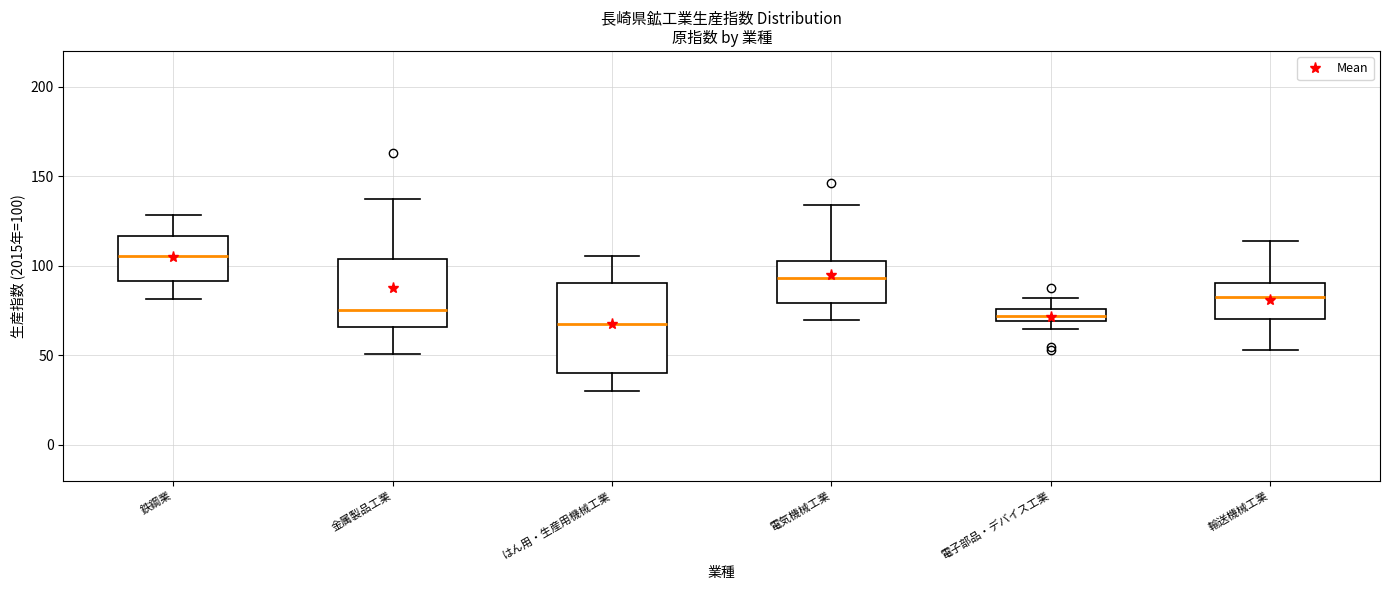

Which box has the highest median line?

鉄鋼業